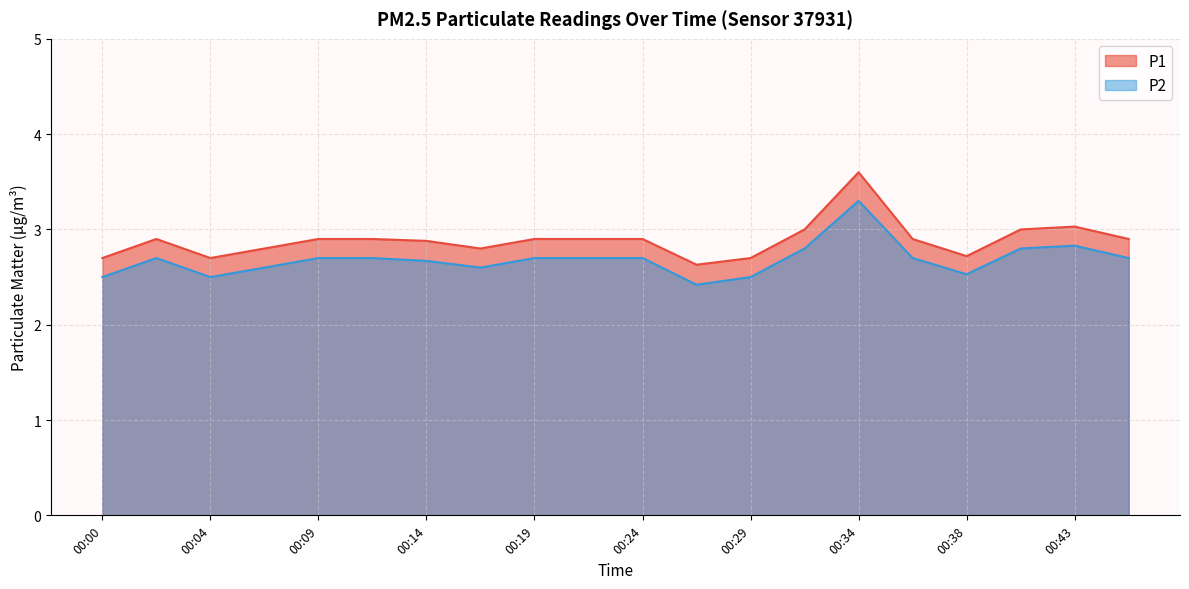

What is the difference between the highest and lowest values at 00:07?

0.2